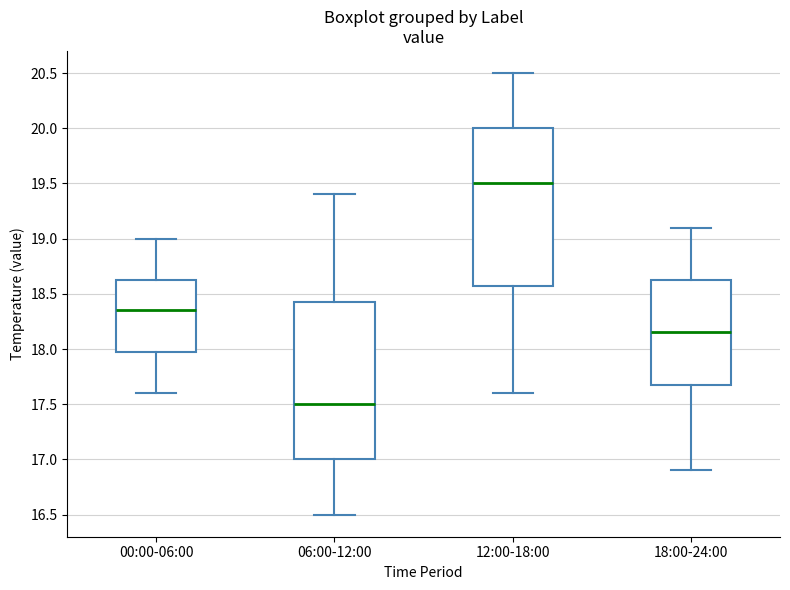

Which box's median line is the lowest?

06:00-12:00